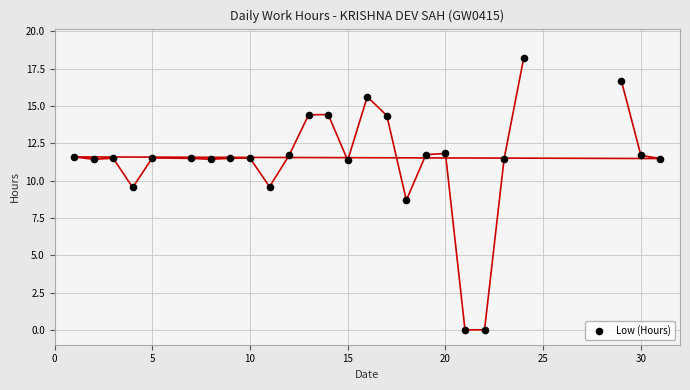

What is the range of X values (max minus min)?

30.0